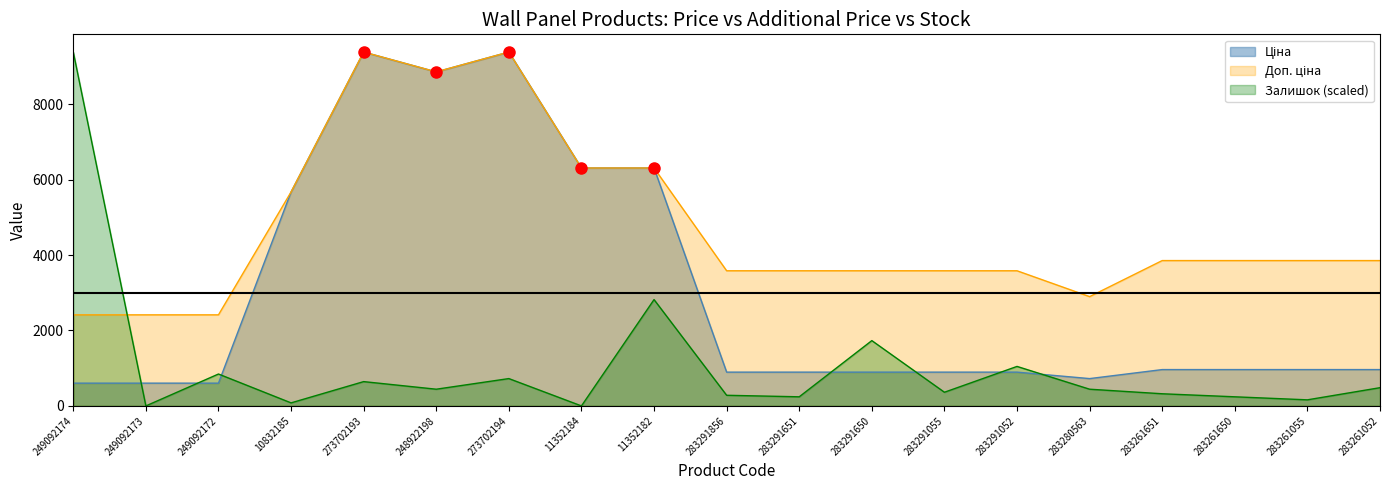

What is the spread (max minus min) of values at 249092172?

1811.1